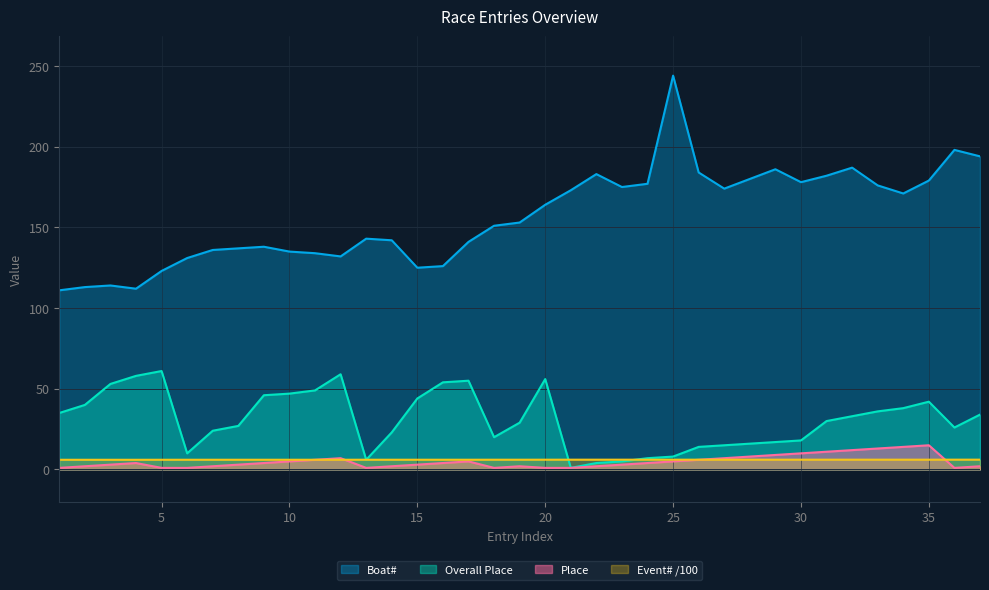

What is the sum of the Overall Place values at 20 and 22?

60.0